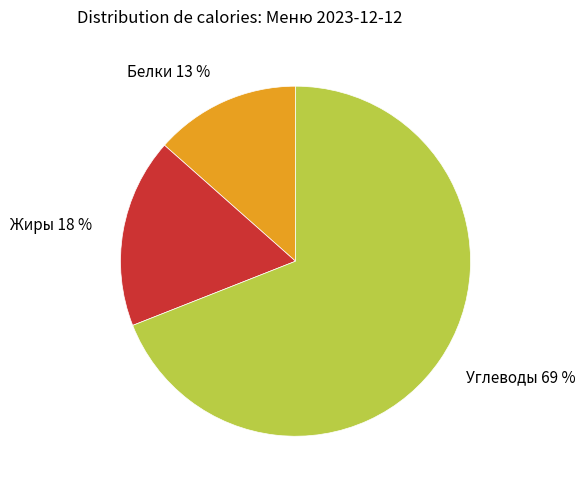

How many slices are in this pie chart?

3